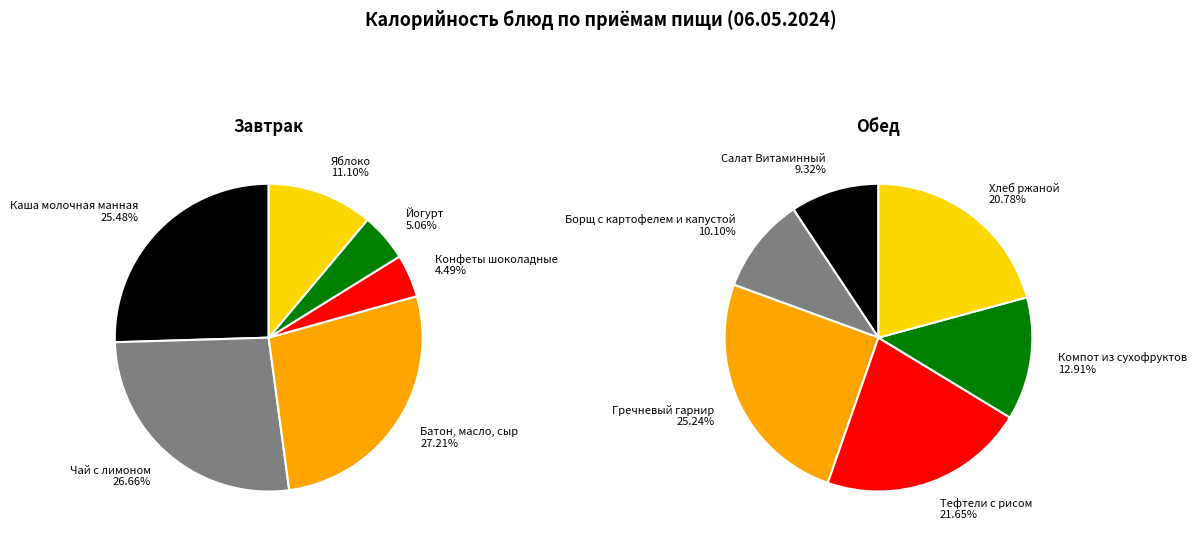

To the nearest percent, what portion does 2 represent?

25%